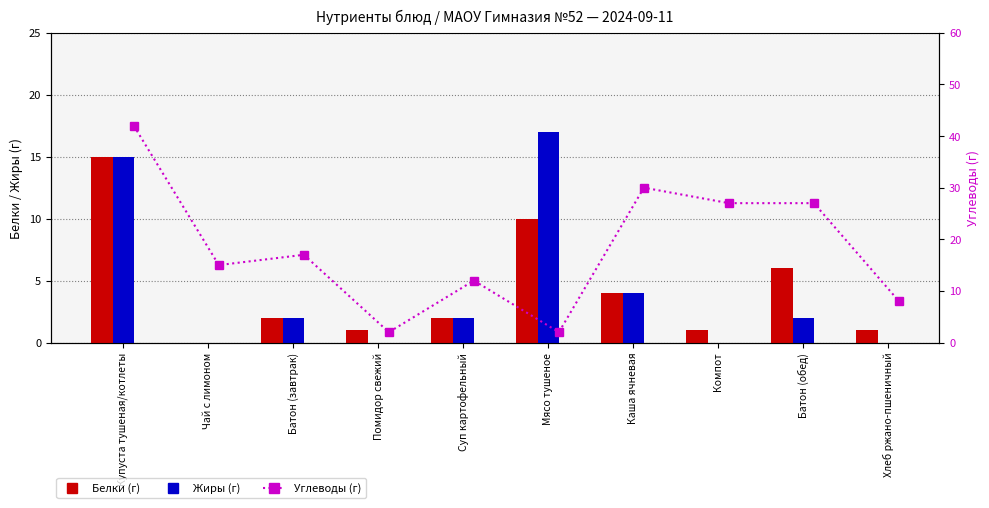

At which category does the chart reach its minimum across all series?

Чай с лимоном